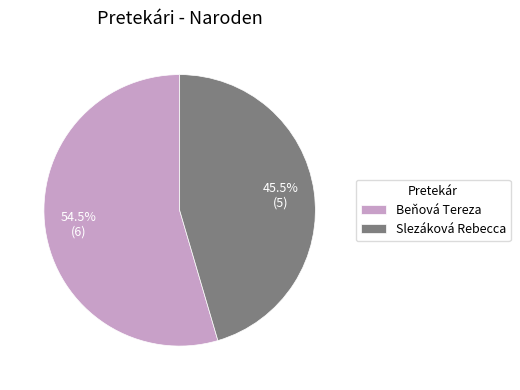

To the nearest percent, what is the combined percentage of Beňová Tereza and Slezáková Rebecca?

100%